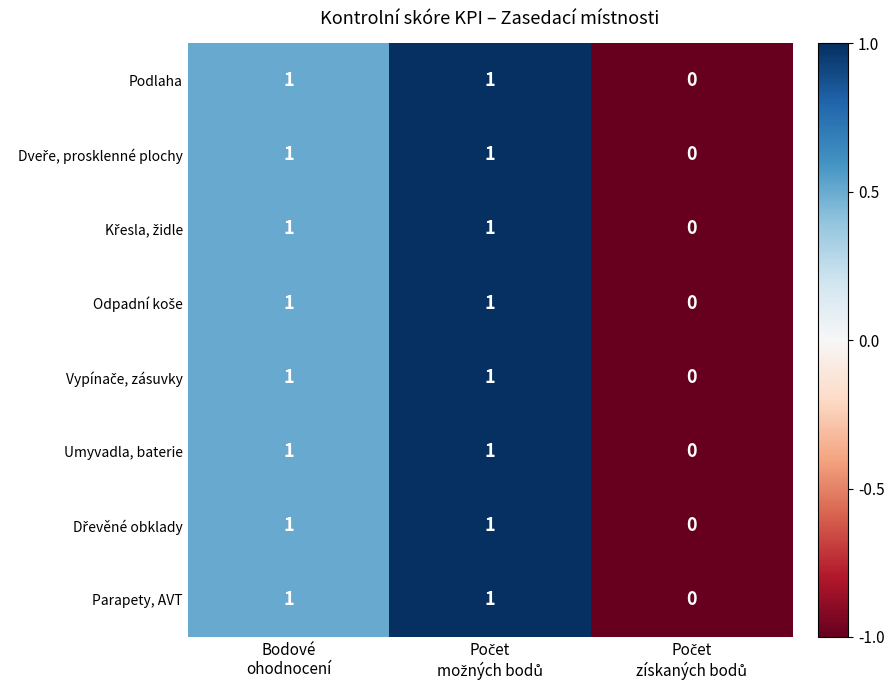

How many Parapety, AVT values are between 0 and 1?

3